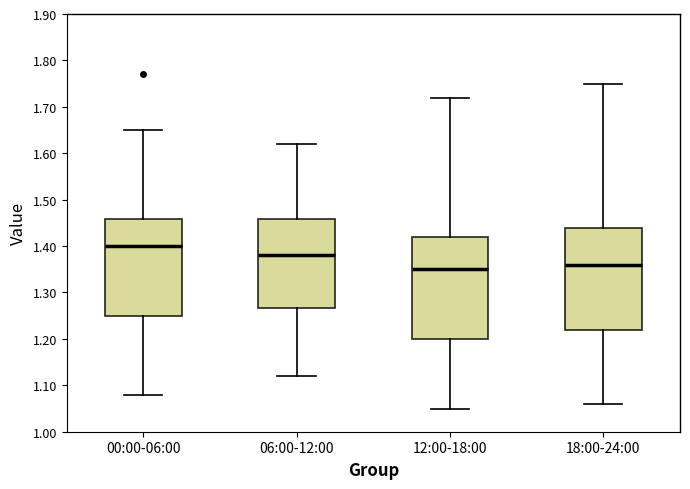

Reading left to right, transcribe this box plot: for each box, give where its median line is, the range the box spans, and where its two whiskers end, as read against the y-axis. The values are not printed on the chart, so give them approximately, as read against the axis.

00:00-06:00: median 1.40, box 1.25 to 1.46, whiskers 1.08 to 1.65
06:00-12:00: median 1.38, box 1.27 to 1.46, whiskers 1.12 to 1.62
12:00-18:00: median 1.35, box 1.20 to 1.42, whiskers 1.05 to 1.72
18:00-24:00: median 1.36, box 1.22 to 1.44, whiskers 1.06 to 1.75